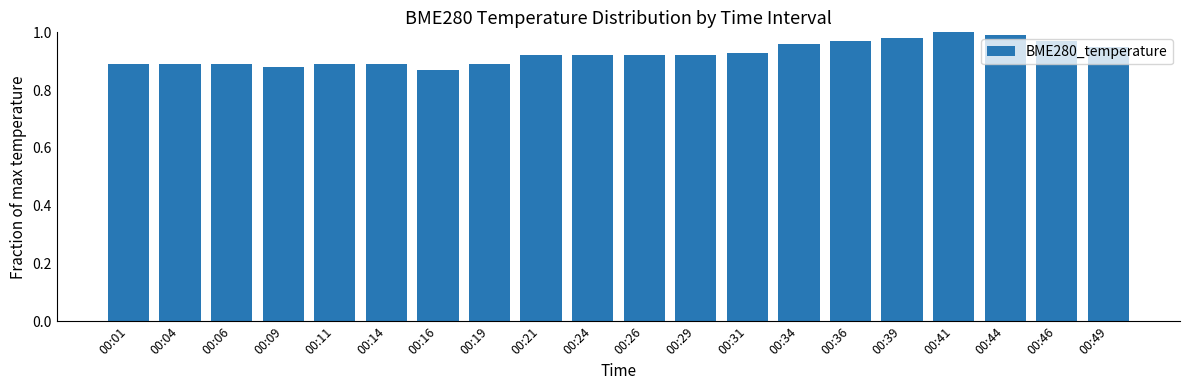

Count the number of data series in this chart.

1